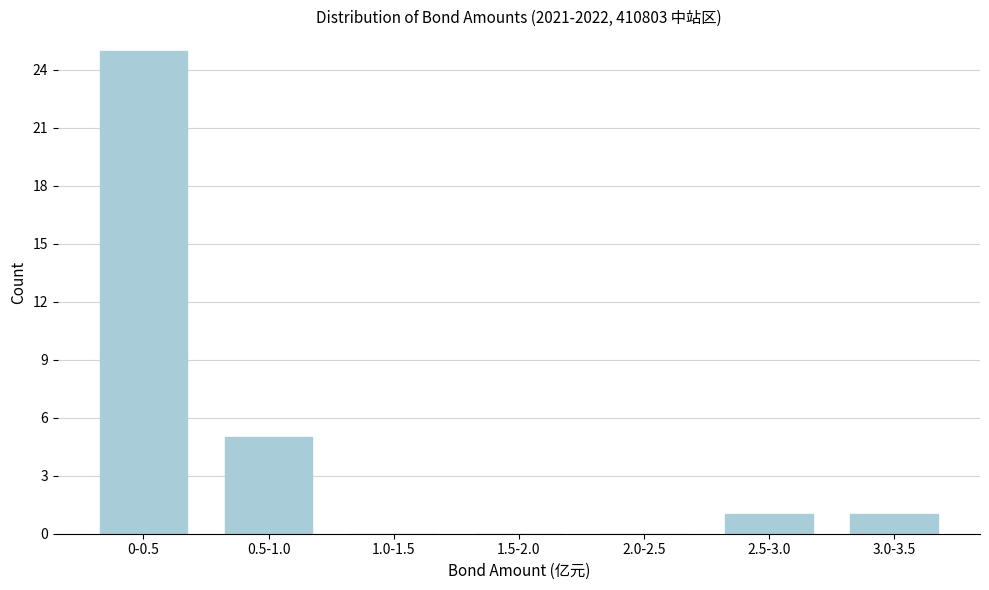

Reading left to right, extract all data points from this chart.

0-0.5=25	0.5-1.0=5	1.0-1.5=0	1.5-2.0=0	2.0-2.5=0	2.5-3.0=1	3.0-3.5=1